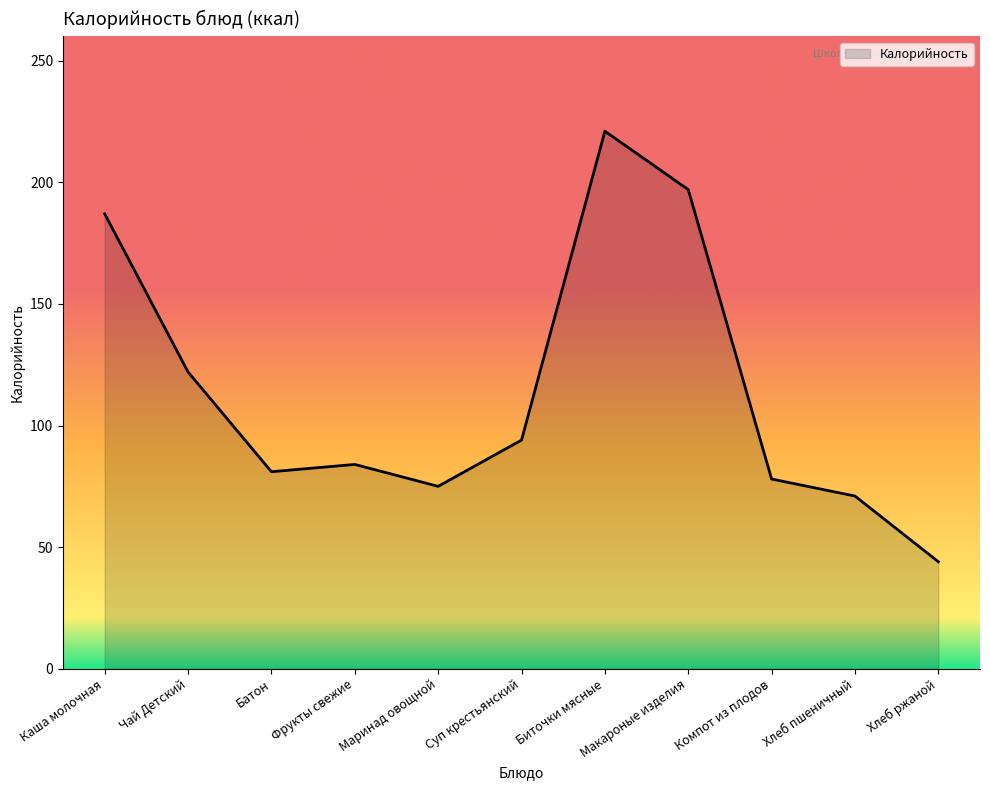

True or false: the data shows 221 at Биточки мясные.

True